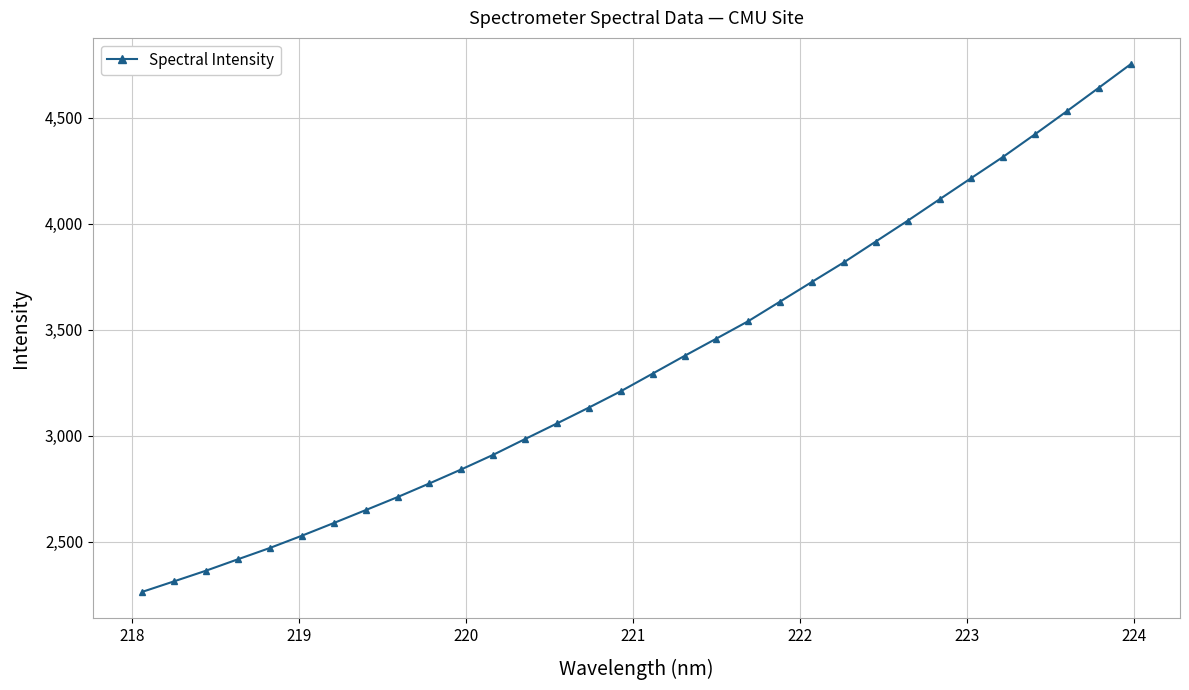

How many lines are shown in the chart?

1